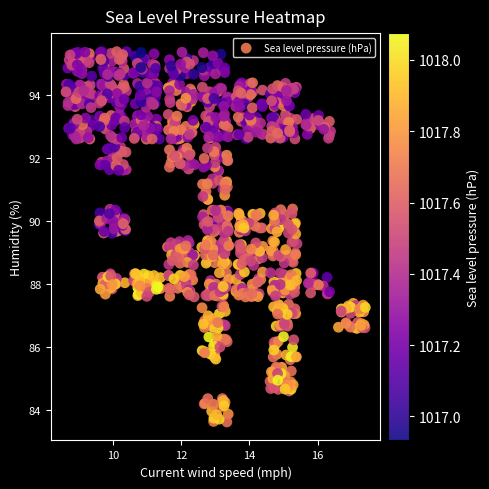

Count the number of points in this scatter plot.

1112